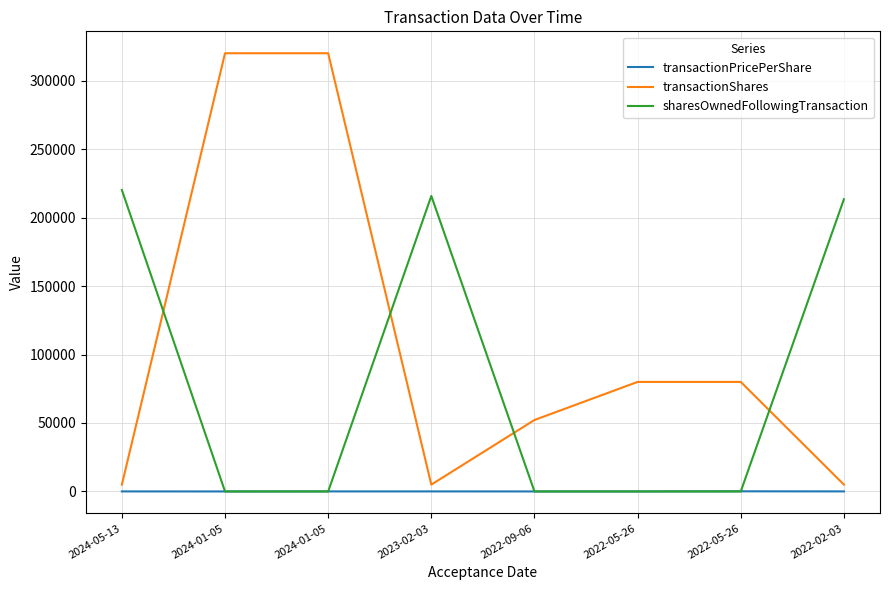

What is the label of the 5th point from the right?

2023-02-03